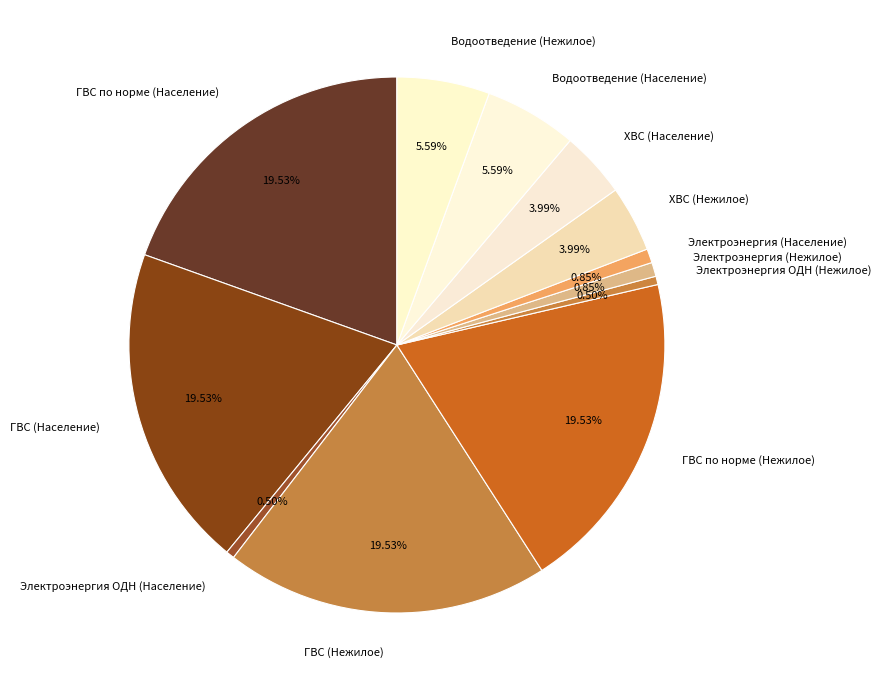

What percentage is NOT represented by ХВС (Нежилое)?

96.0%